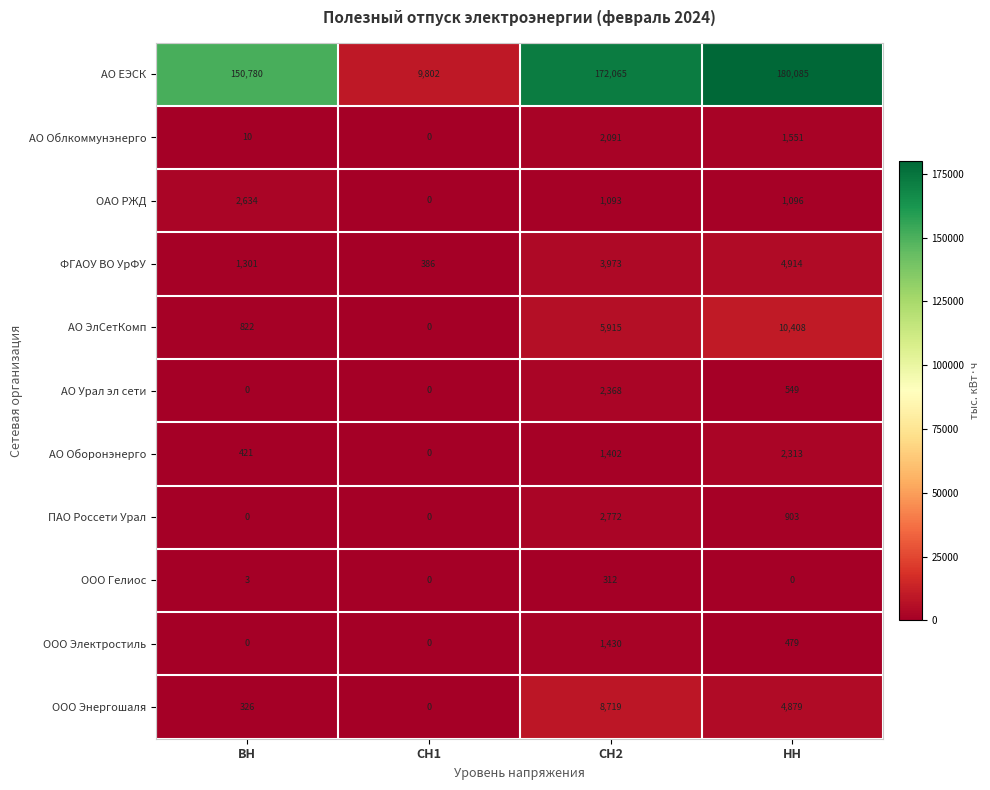

How many data points does each series have?

4